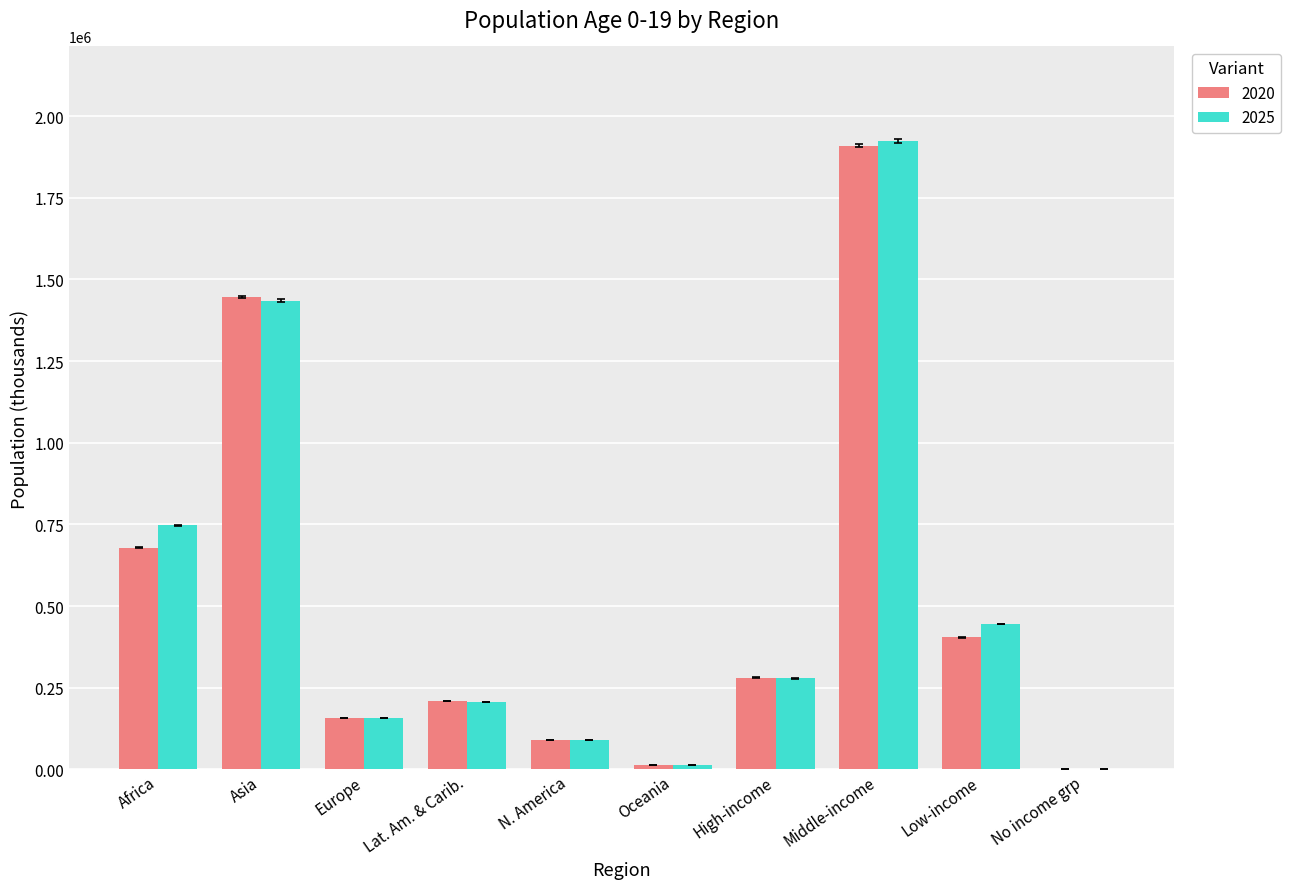

The value of 2020 at Africa is 968894.5. True or false?

False